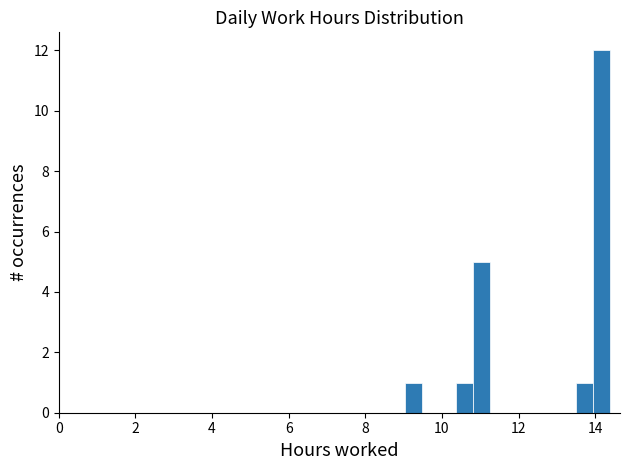

Read against the x-axis, roughly where is the centre of the tallest bar?

14.2